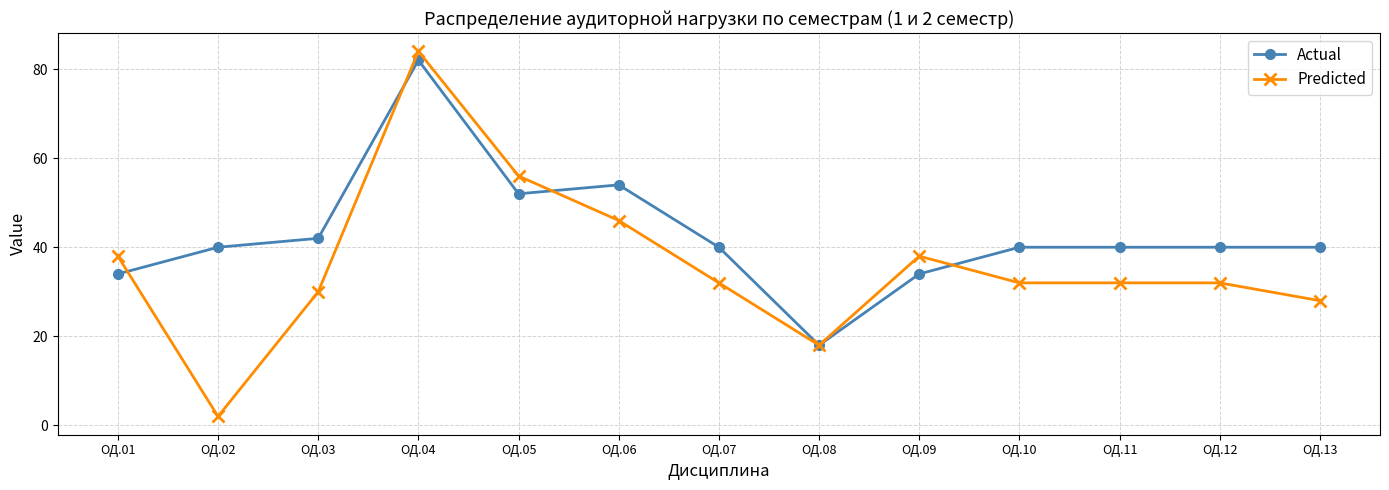

How many lines are shown in the chart?

2